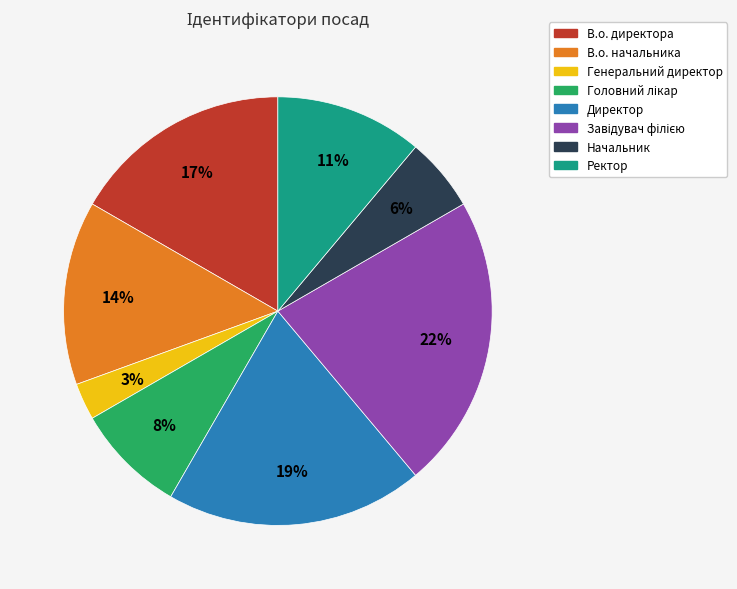

To the nearest percent, what is the combined percentage of Начальник and Ректор?

17%